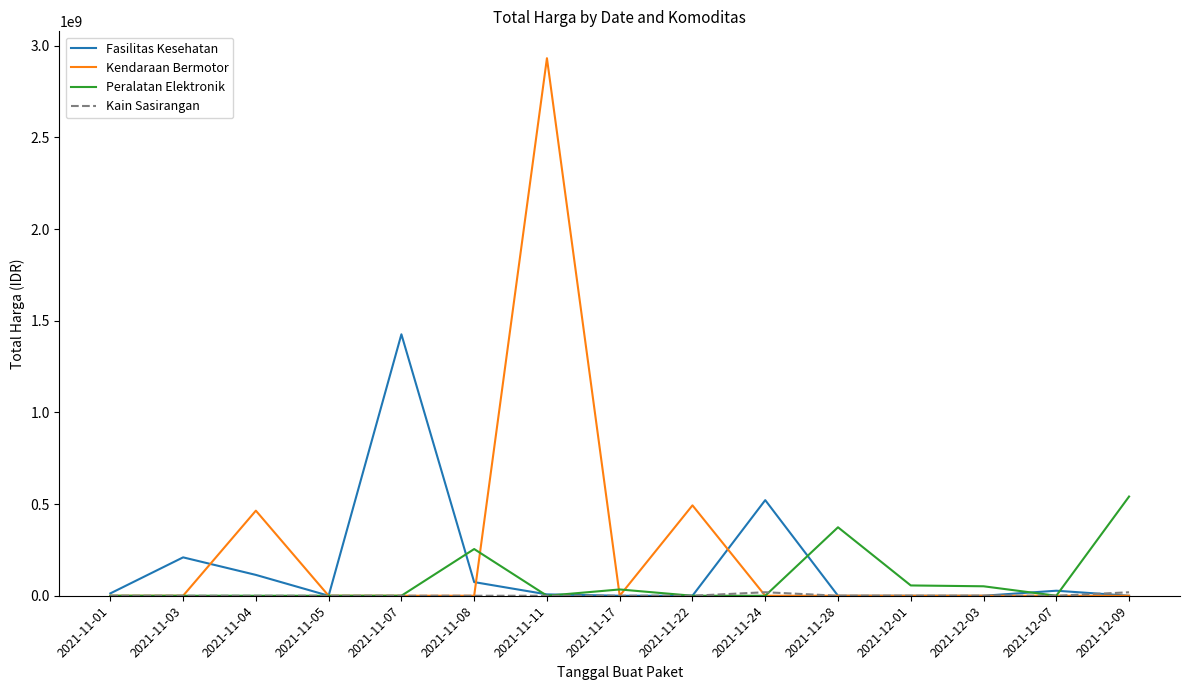

Which series changed the most between 2021-11-22 and 2021-12-03?

Kendaraan Bermotor